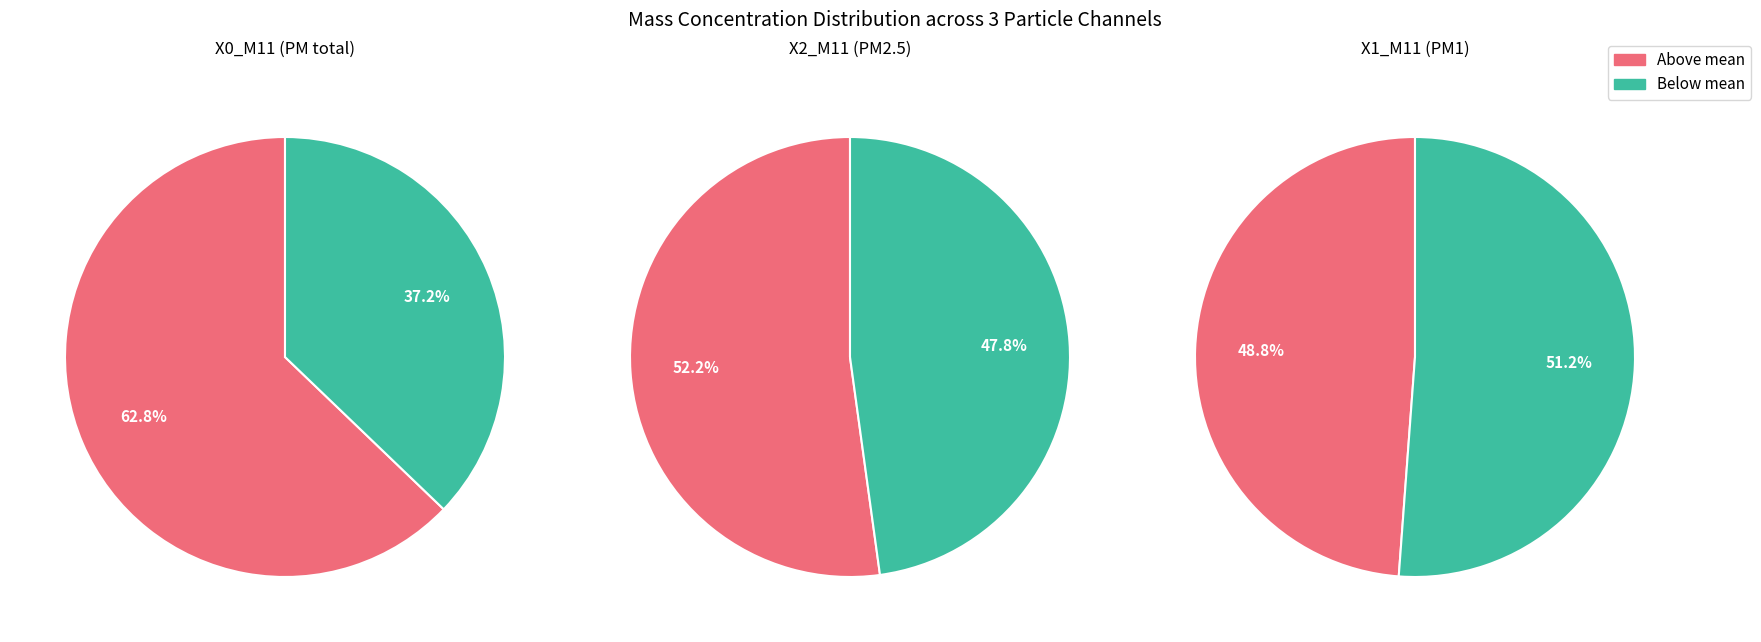

Which slice is the smallest?

37